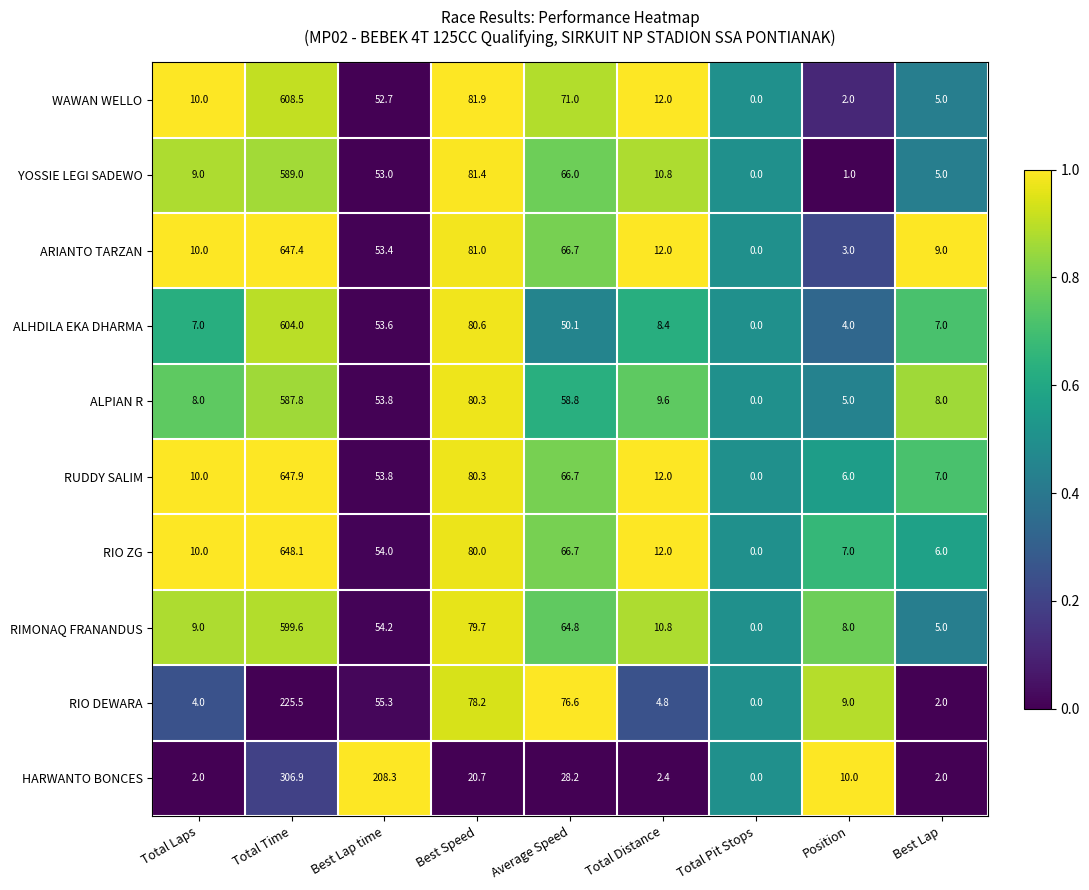

Which series changed the most between Average Speed and Best Lap?

RIO DEWARA